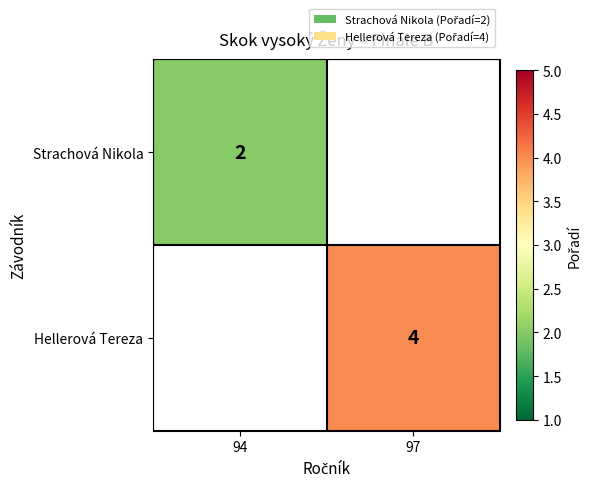

How many data points does each series have?

2